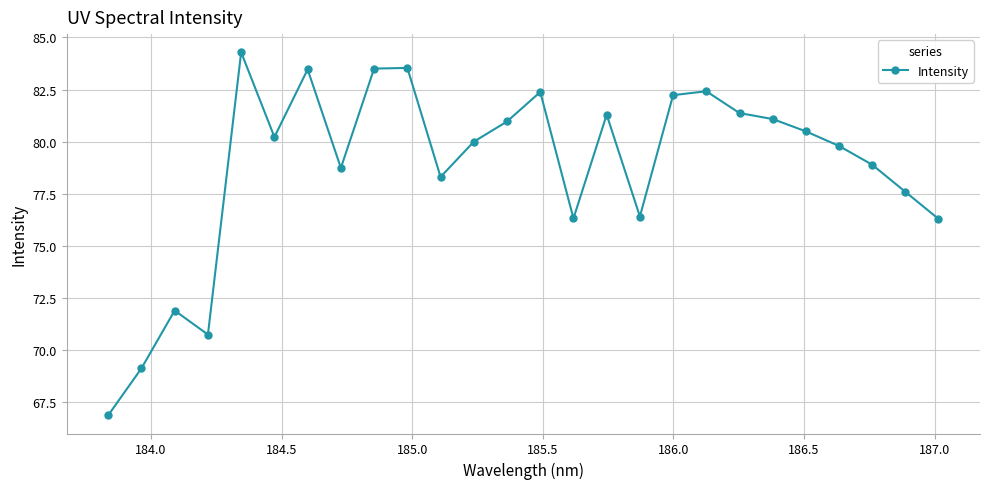

What is the average value?

78.8